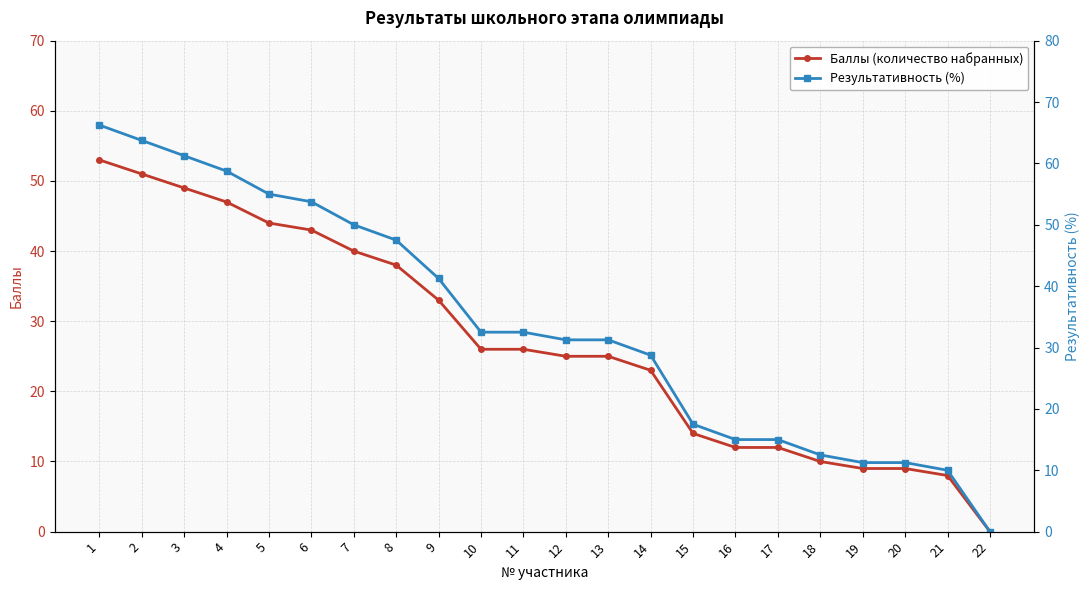

Reading left to right, list all the values displayed in this chart.

Баллы (количество набранных): 1=53.0	2=51.0	3=49.0	4=47.0	5=44.0	6=43.0	7=40.0	8=38.0	9=33.0	10=26.0	11=26.0	12=25.0	13=25.0	14=23.0	15=14.0	16=12.0	17=12.0	18=10.0	19=9.0	20=9.0	21=8.0	22=0.0
Результативность (%): 1=66.2	2=63.8	3=61.2	4=58.8	5=55.0	6=53.8	7=50.0	8=47.5	9=41.2	10=32.5	11=32.5	12=31.2	13=31.2	14=28.8	15=17.5	16=15.0	17=15.0	18=12.5	19=11.2	20=11.2	21=10.0	22=0.0